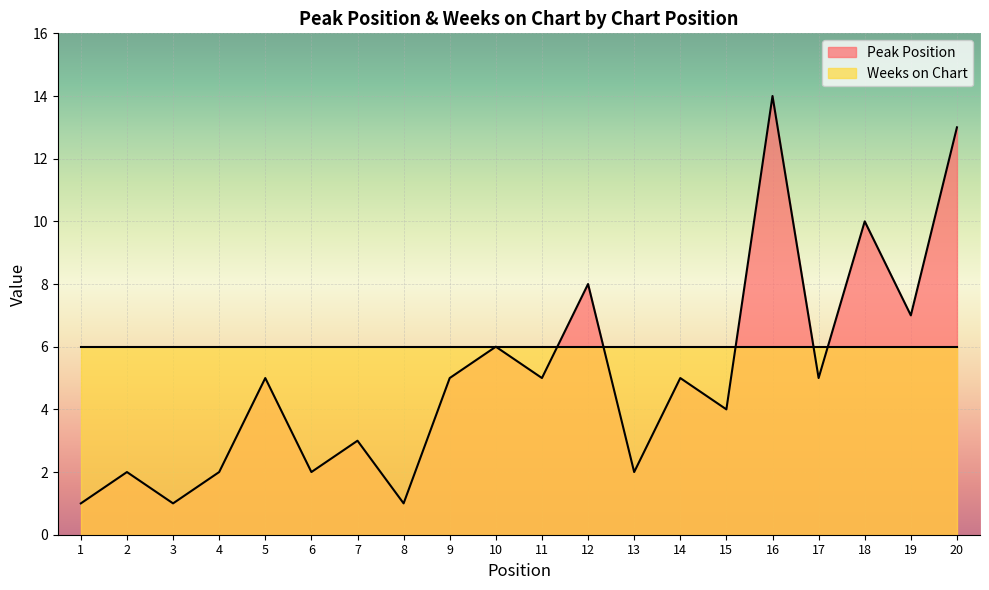

How many data points are less than 5?

9